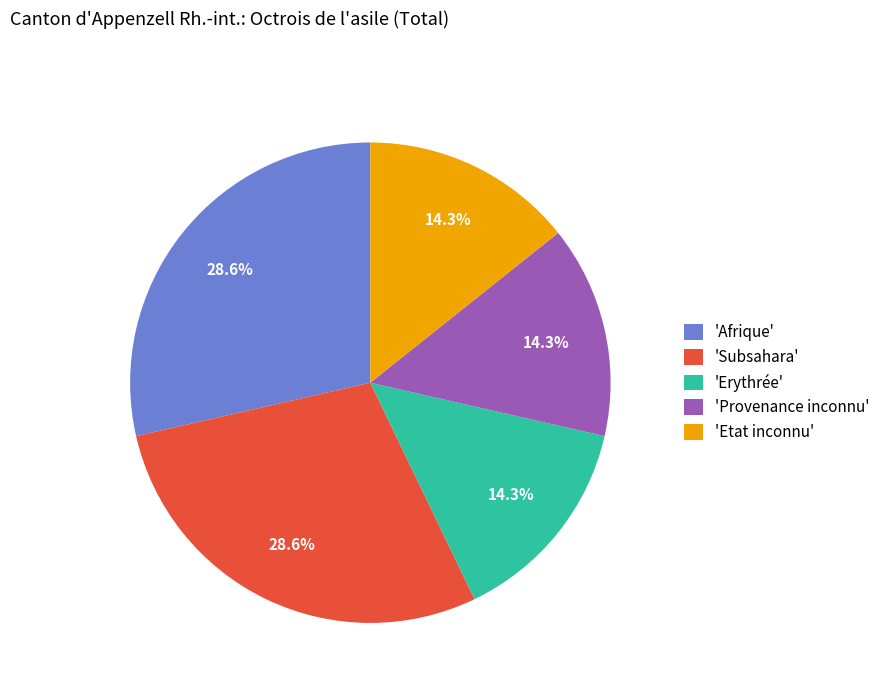

What is the total percentage of 'Provenance inconnu' and 'Subsahara'?

42.9%